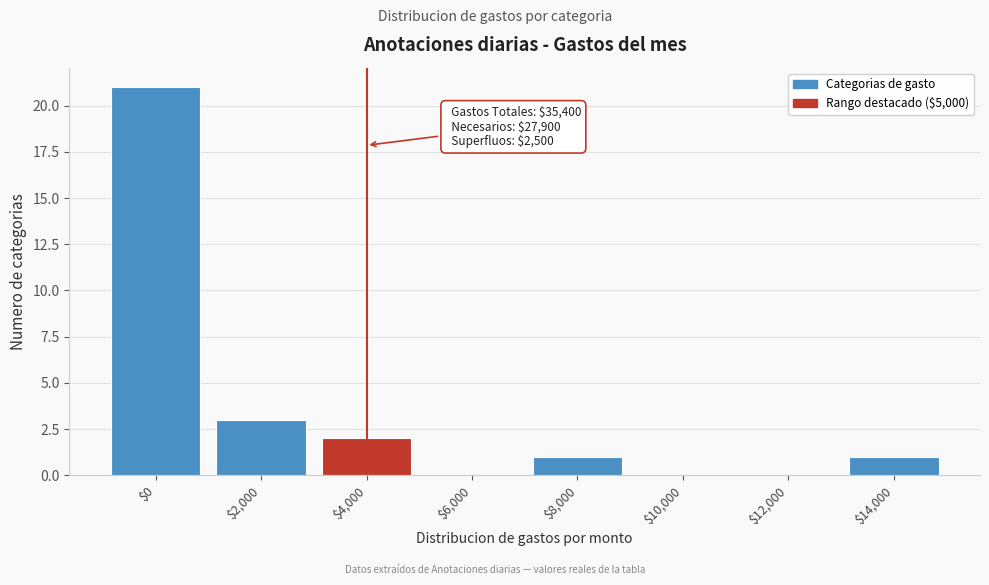

What is the greatest value displayed?

21